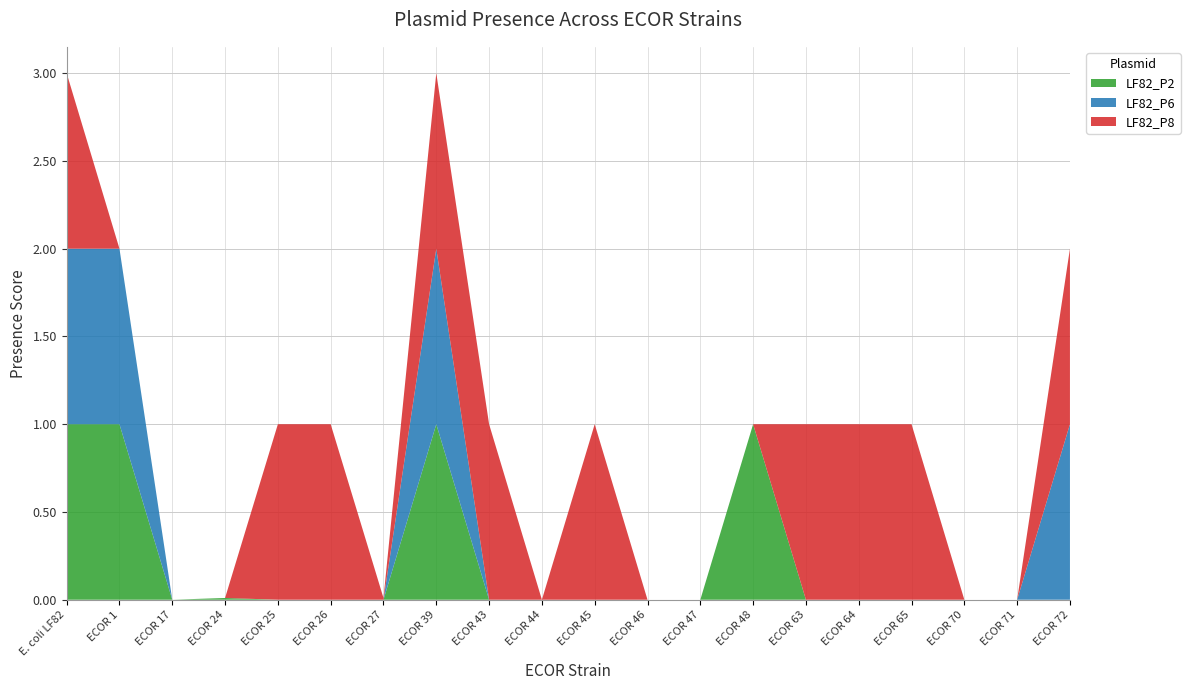

Reading right to left, list all the values displayed in this chart.

LF82_P2: ECOR 72=0.0	ECOR 71=0.0	ECOR 70=0.0	ECOR 65=0.0	ECOR 64=0.0	ECOR 63=0.0	ECOR 48=1.0	ECOR 47=0.0	ECOR 46=0.0	ECOR 45=0.0	ECOR 44=0.0	ECOR 43=0.0	ECOR 39=1.0	ECOR 27=0.0	ECOR 26=0.0	ECOR 25=0.0	ECOR 24=0.0	ECOR 17=0.0	ECOR 1=1.0	E. coli LF82=1.0
LF82_P6: ECOR 72=1.0	ECOR 71=0.0	ECOR 70=0.0	ECOR 65=0.0	ECOR 64=0.0	ECOR 63=0.0	ECOR 48=0.0	ECOR 47=0.0	ECOR 46=0.0	ECOR 45=0.0	ECOR 44=0.0	ECOR 43=0.0	ECOR 39=1.0	ECOR 27=0.0	ECOR 26=0.0	ECOR 25=0.0	ECOR 24=0.0	ECOR 17=0.0	ECOR 1=1.0	E. coli LF82=1.0
LF82_P8: ECOR 72=1.0	ECOR 71=0.0	ECOR 70=0.0	ECOR 65=1.0	ECOR 64=1.0	ECOR 63=1.0	ECOR 48=0.0	ECOR 47=0.0	ECOR 46=0.0	ECOR 45=1.0	ECOR 44=0.0	ECOR 43=1.0	ECOR 39=1.0	ECOR 27=0.0	ECOR 26=1.0	ECOR 25=1.0	ECOR 24=0.0	ECOR 17=0.0	ECOR 1=0.0	E. coli LF82=1.0